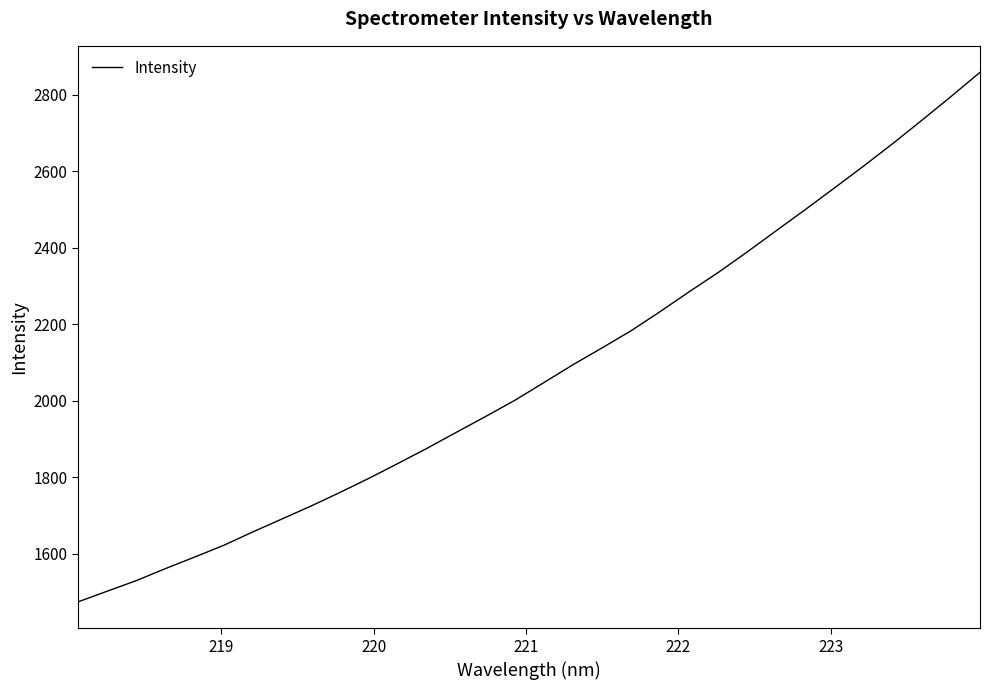

What is the difference between the maximum and minimum values?

1384.9